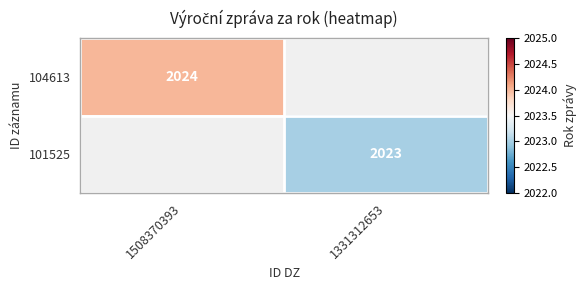

True or false: 101525 has a value of 2023 at 1331312653.

True